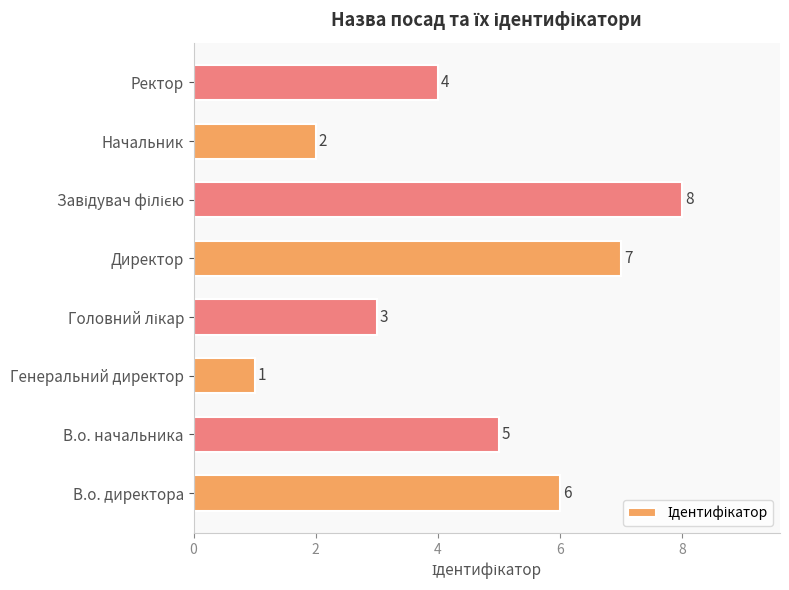

The chart shows a value of 1 at Ректор. True or false?

False